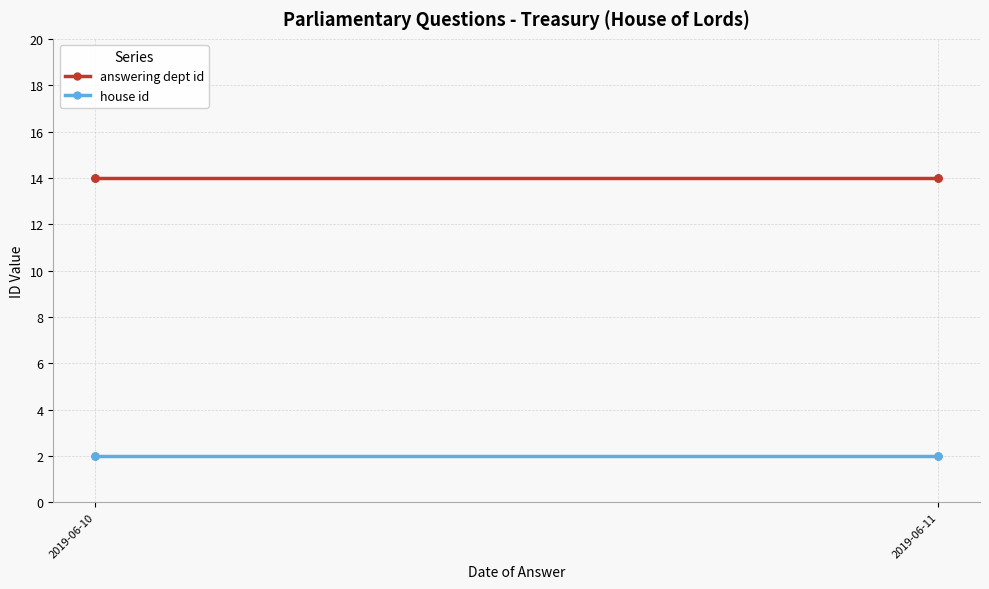

True or false: house id and answering dept id intersect in this chart.

False